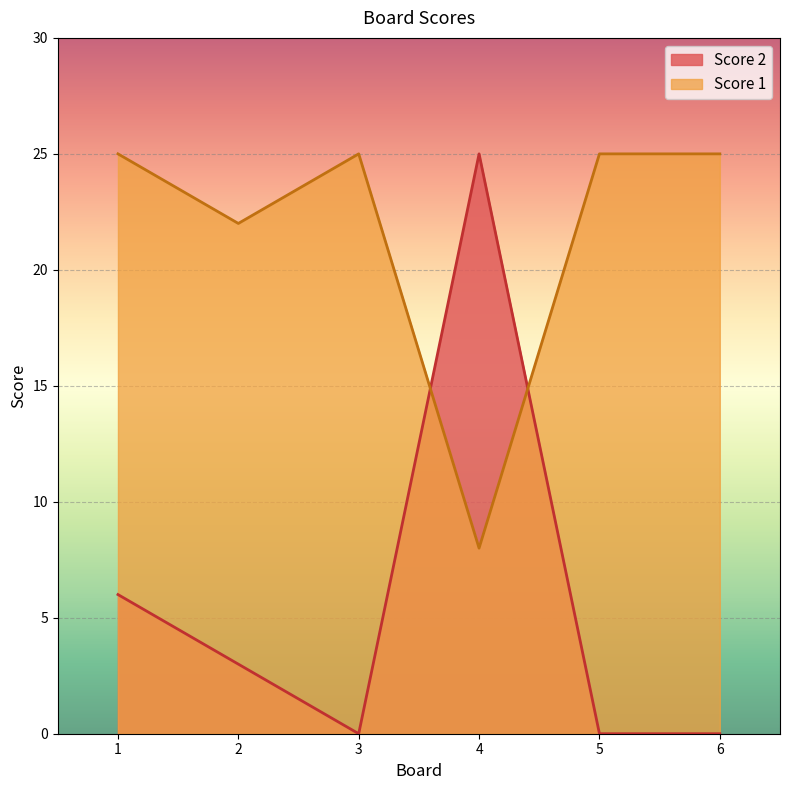

What is the difference between the Score 2 values at 1 and 2?

3